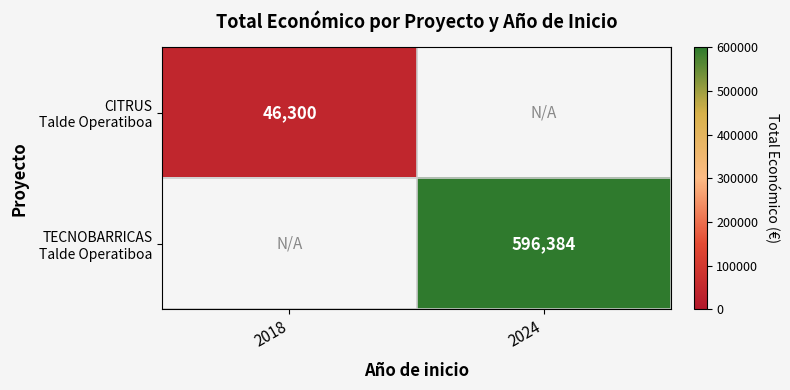

Which series has the largest range (max minus min)?

TECNOBARRICAS Talde Operatiboa